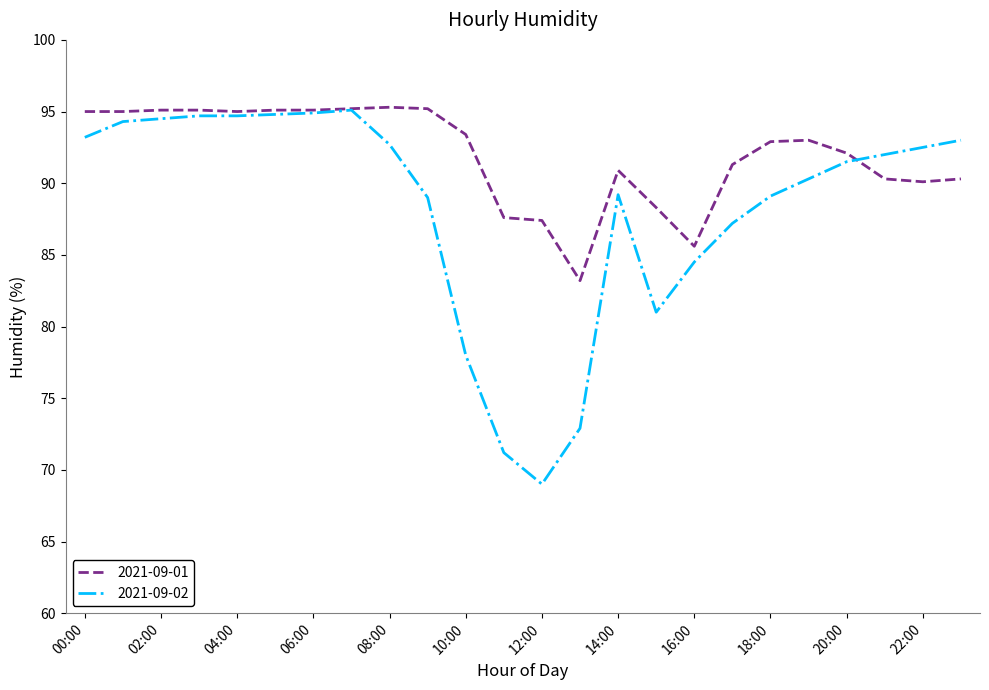

Which series has the largest total across all categories?

2021-09-01